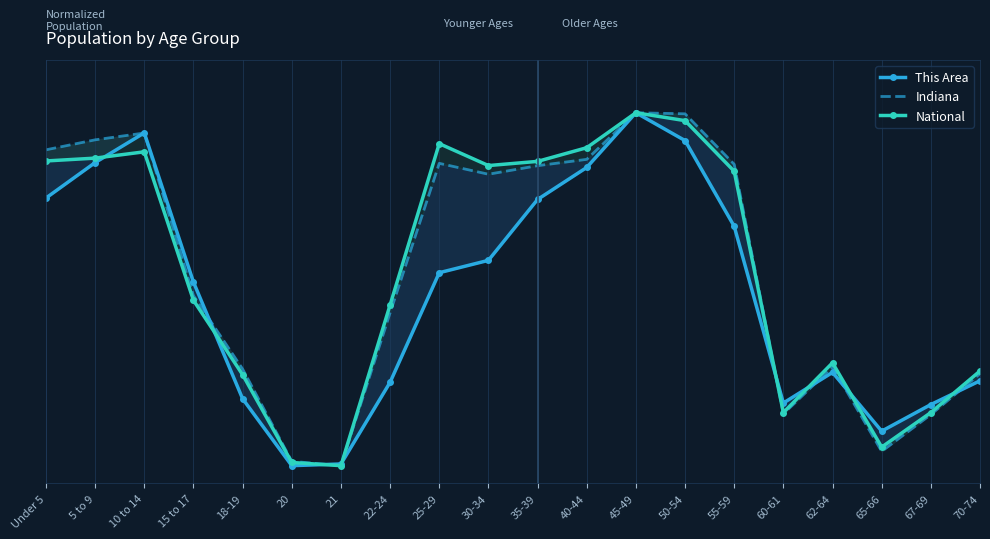

How many values in the This Area series exceed 0?

19